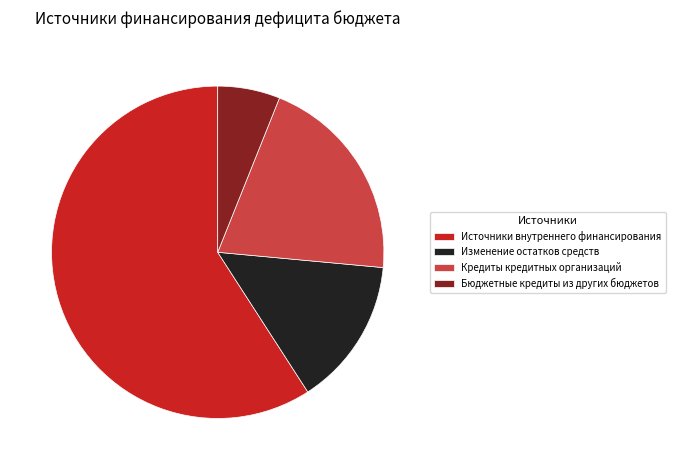

Combined, do Изменение остатков средств and Кредиты кредитных организаций account for over 50%?

No